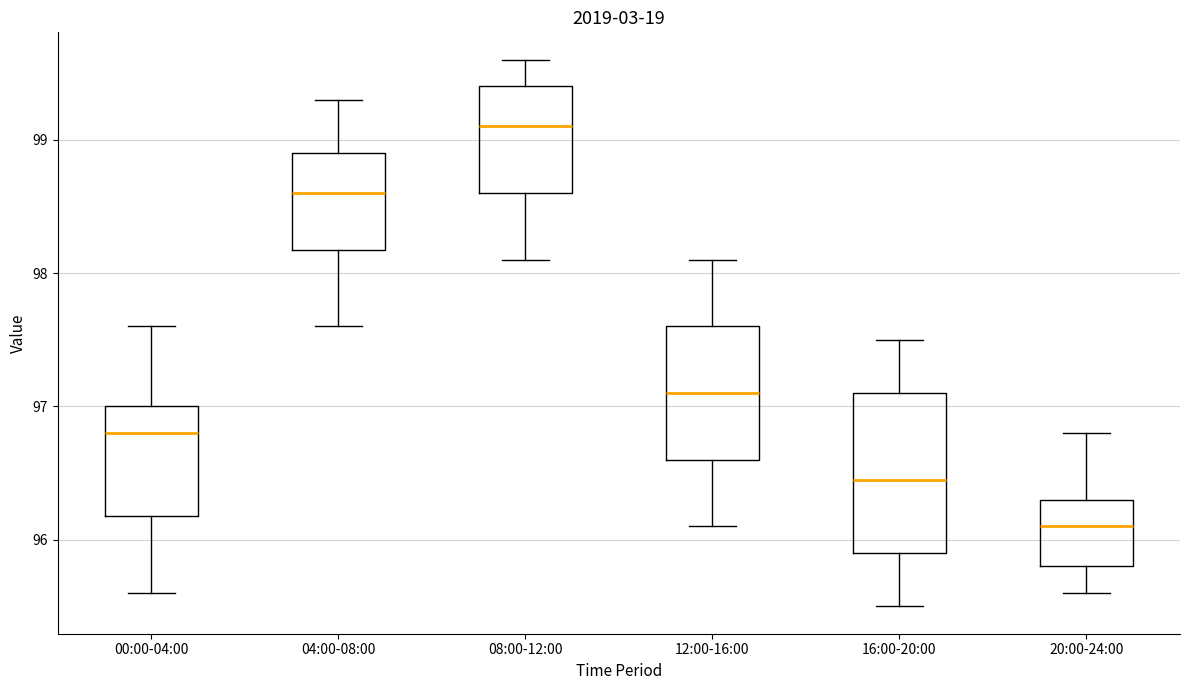

Comparing the boxes themselves (not the whiskers), which one is the tallest?

16:00-20:00